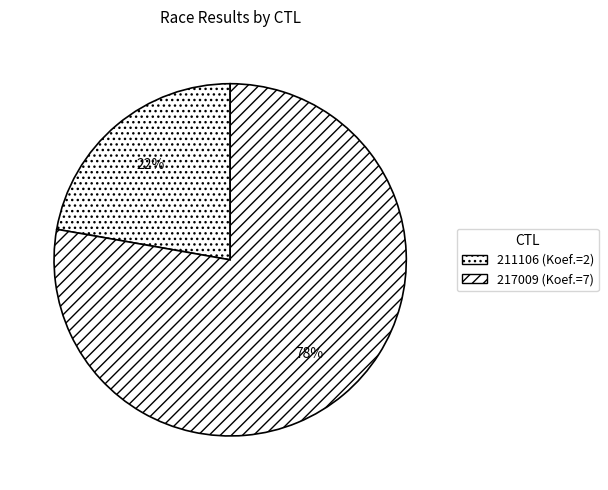

What is the majority slice?

217009